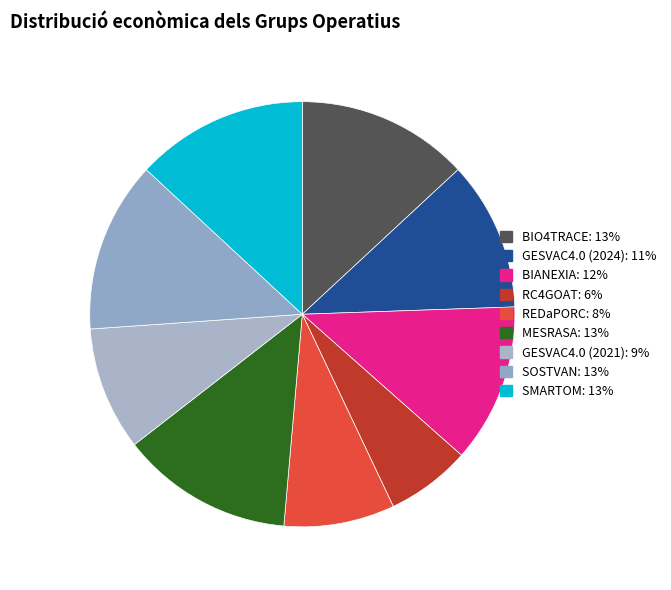

Rank the categories by value from highest to lowest.

MESRASA, SMARTOM, BIO4TRACE, SOSTVAN, BIANEXIA, GESVAC4.0 (2024), GESVAC4.0 (2021), REDaPORC, RC4GOAT